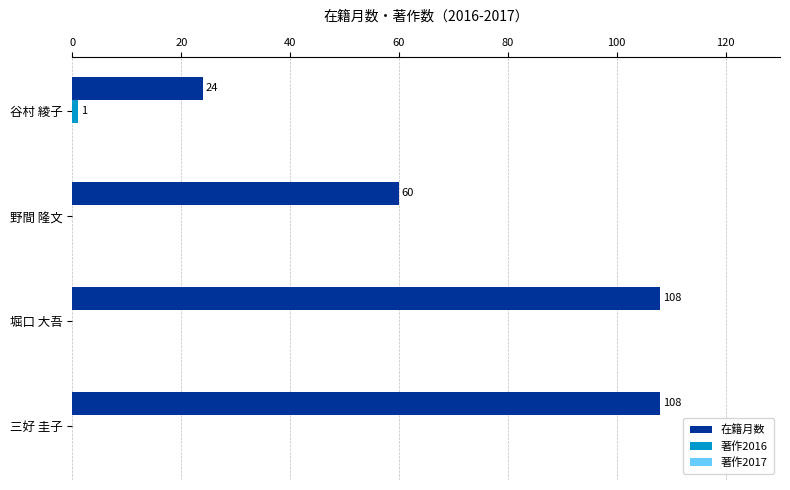

What is the total value across all series at 野間 隆文?

60